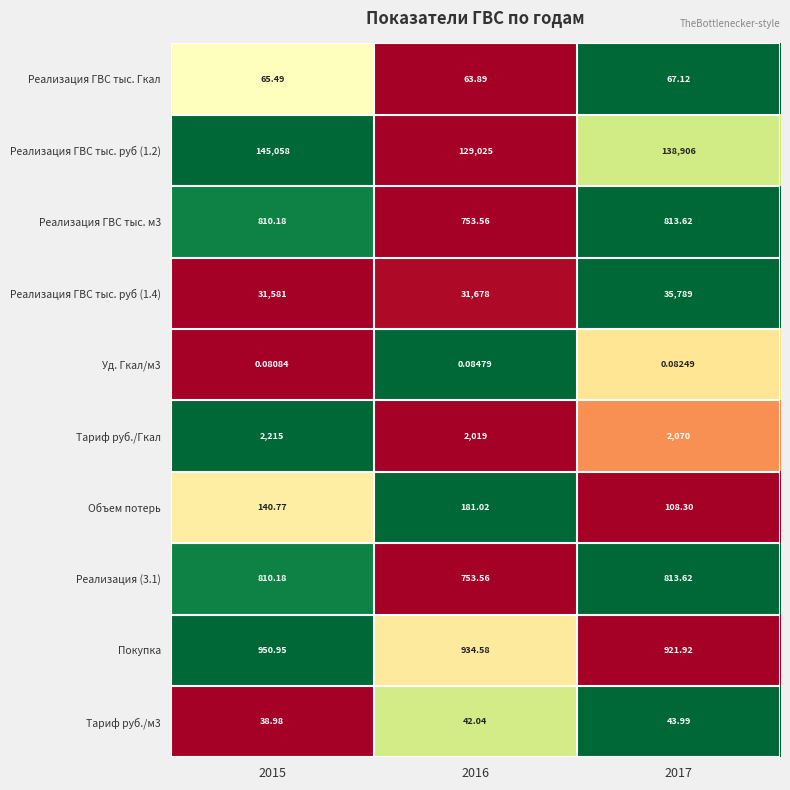

Which label corresponds to the largest value in the chart?

2015